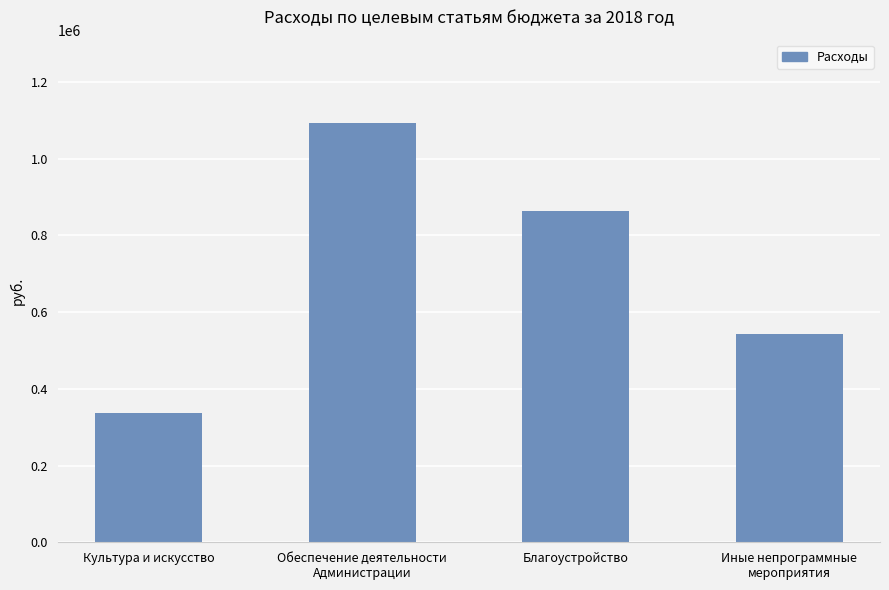

What is the smallest value displayed?

337324.0